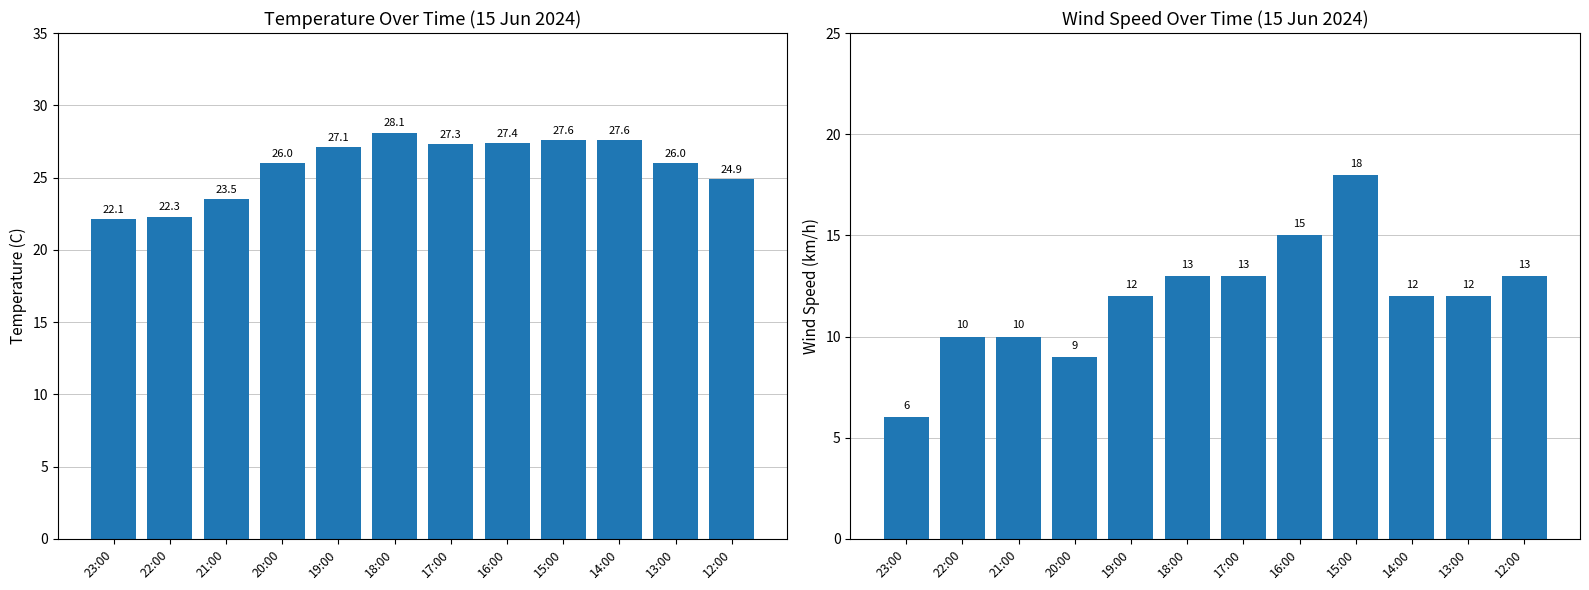

Which series has the largest total across all categories?

Temperature (C)